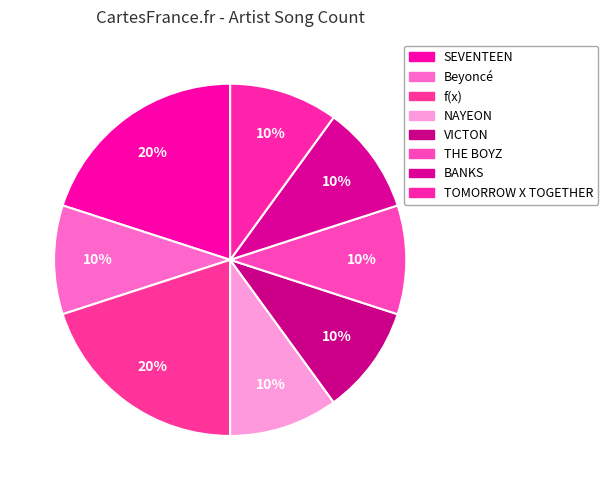

What percentage is the NAYEON slice, to the nearest percent?

10%